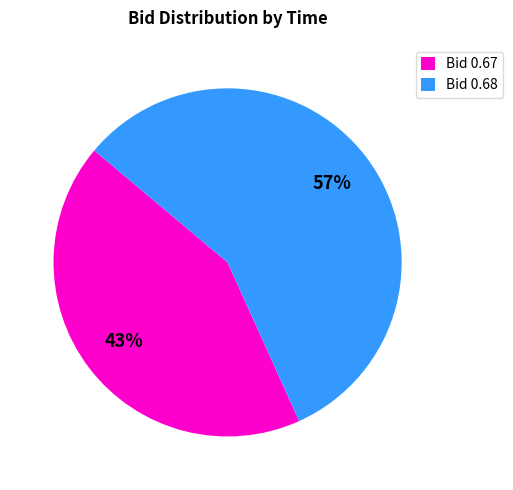

To the nearest percent, what portion does Bid 0.68 represent?

57%